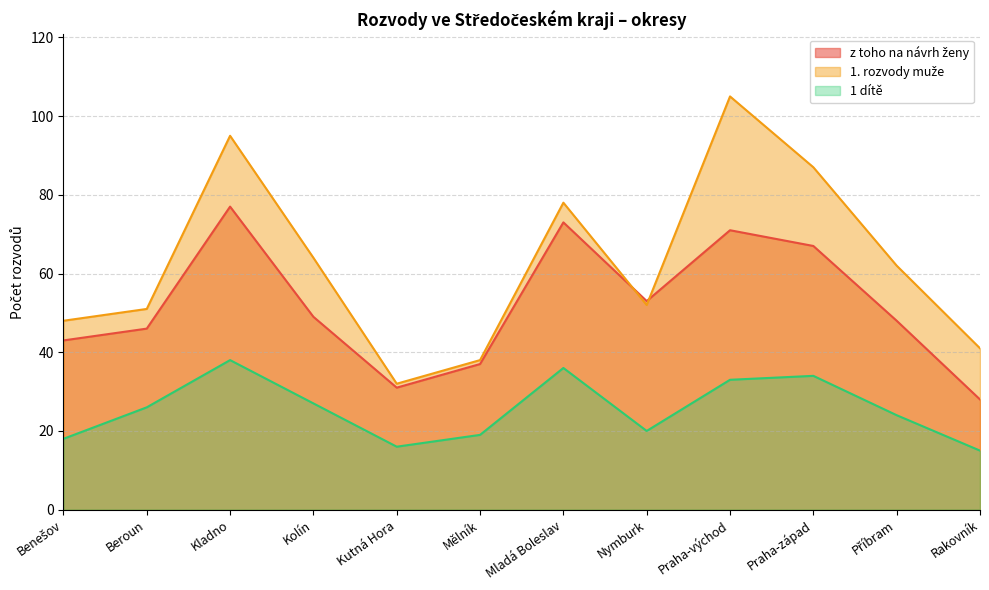

Rank the series by their average value, from highest to lowest.

1. rozvody muže, z toho na návrh ženy, 1 dítě